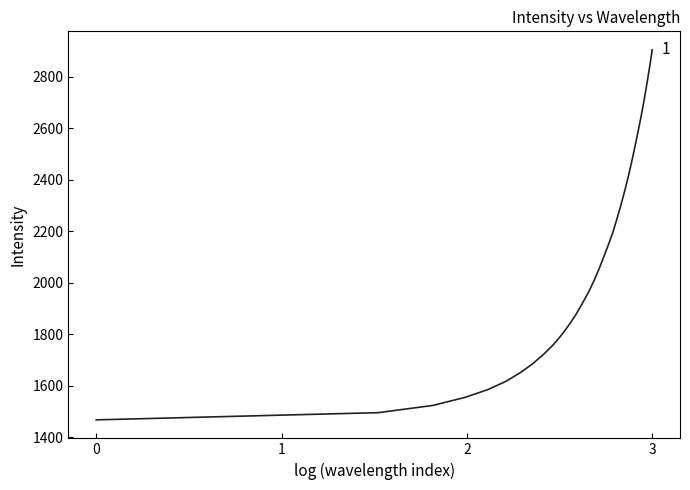

What is the minimum value shown in the chart?

1466.7